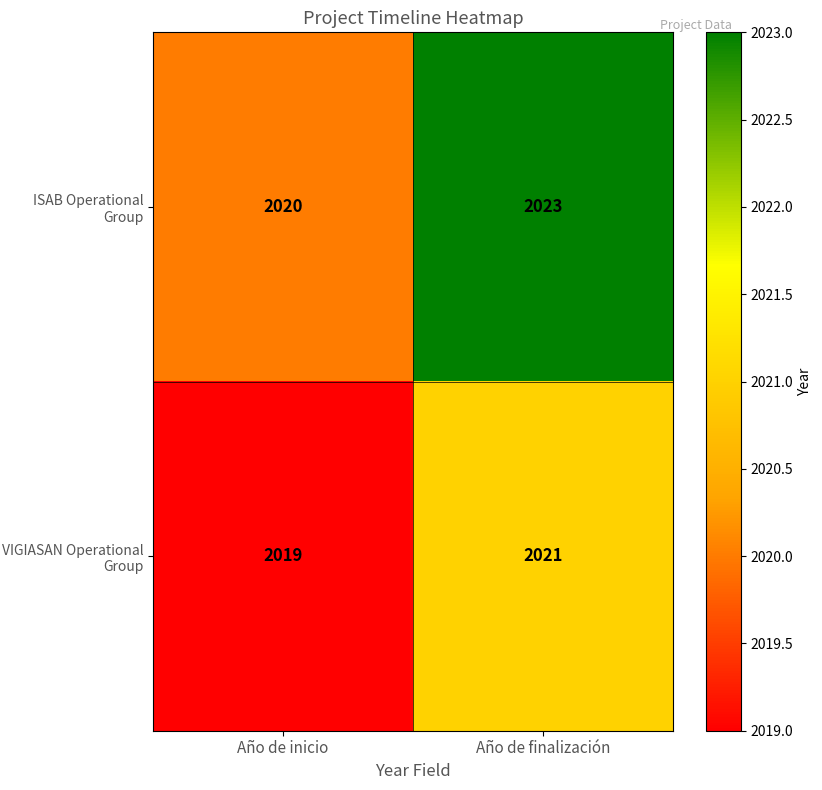

What is the total value across all series at Año de inicio?

4039